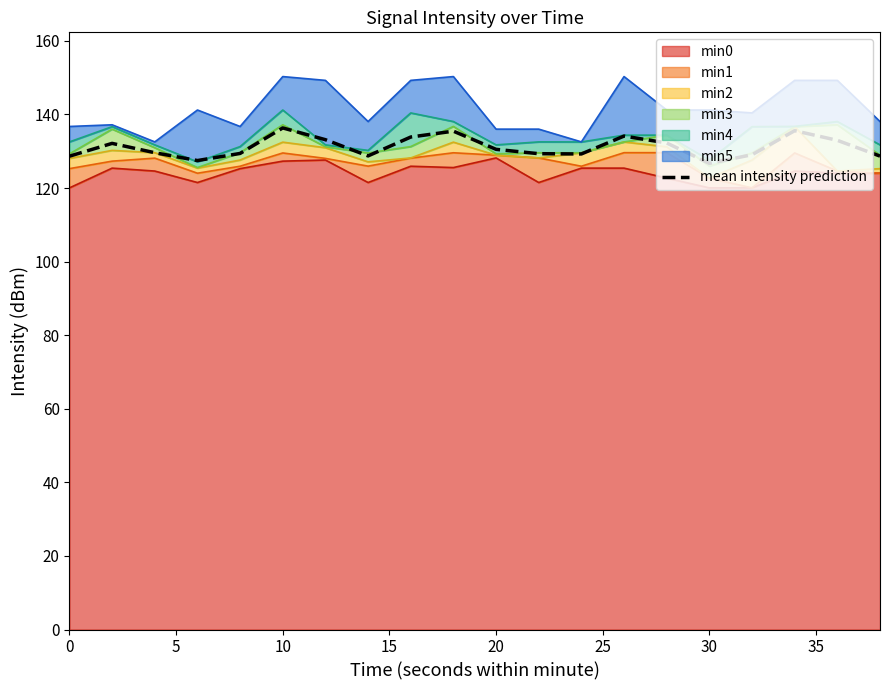

True or false: the data has more than 2 interior local peaks.

True